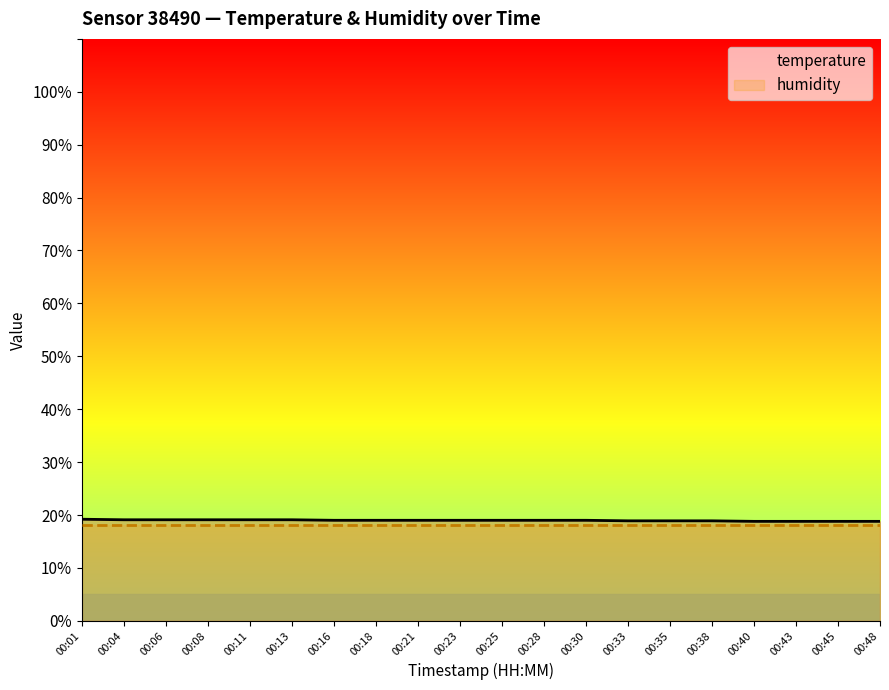

The humidity series shows 27.8 at 00:13. True or false?

False